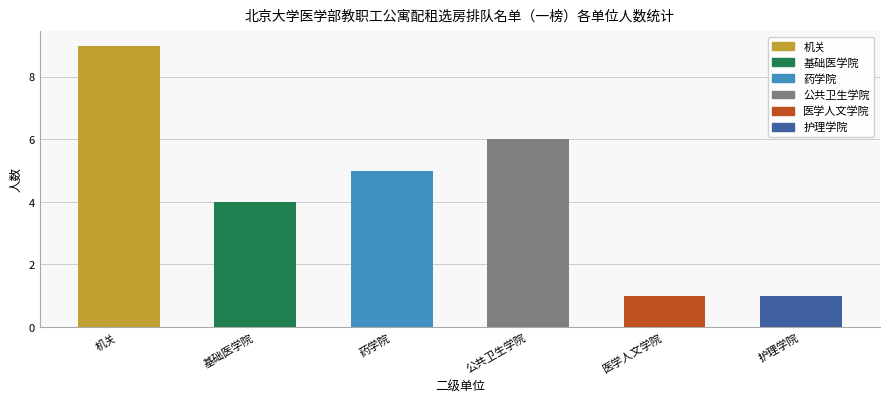

What is the greatest value displayed?

9